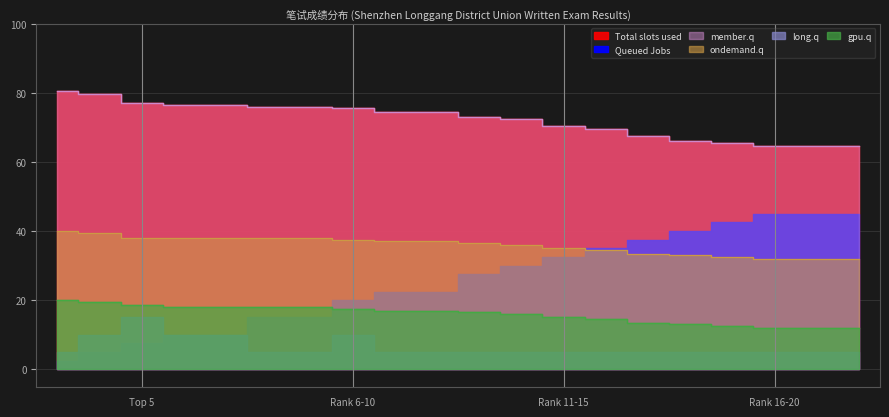

What is the difference between the ondemand.q values at 14 and 9?

2.5